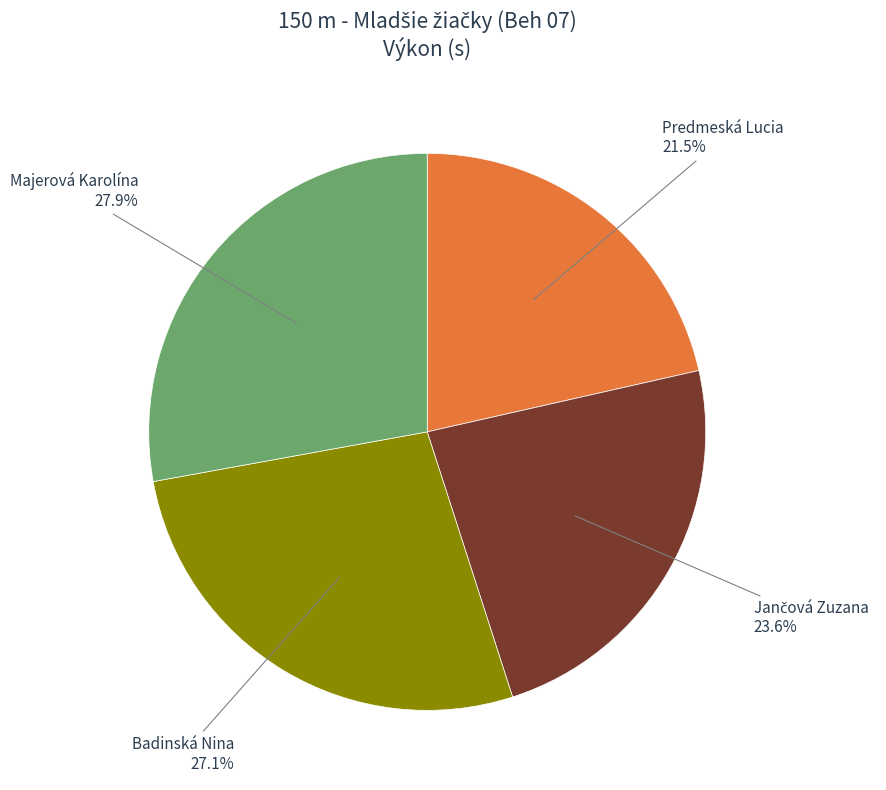

Approximately how many times larger is the value at Majerová Karolína compared to Predmeská Lucia?

1.3